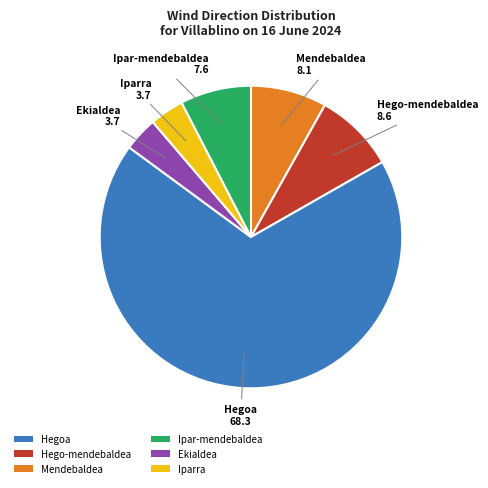

True or false: Iparra accounts for 2% of the total.

False